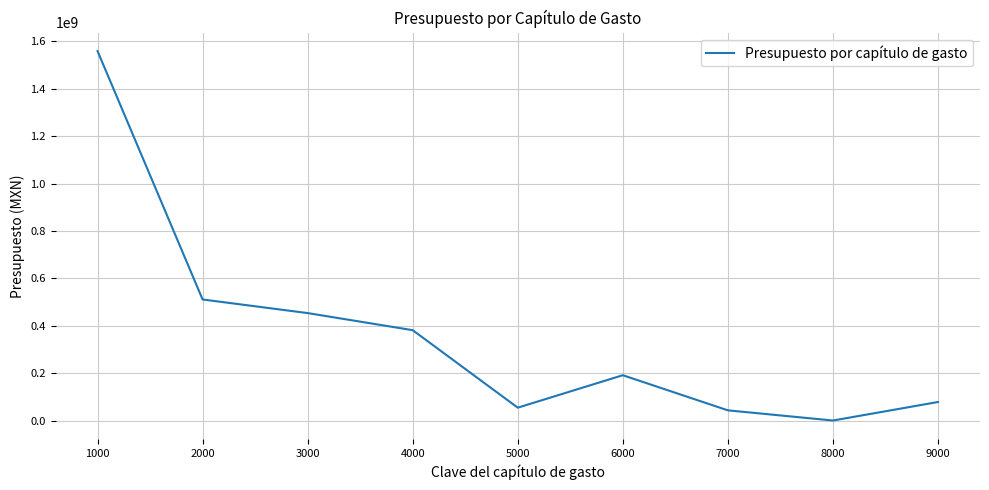

Reading left to right, extract all data points from this chart.

1558873767.5	510792915.6	453359675.9	381199536.6	54204543.9	191182915.5	42914768.0	0.0	78078877.0